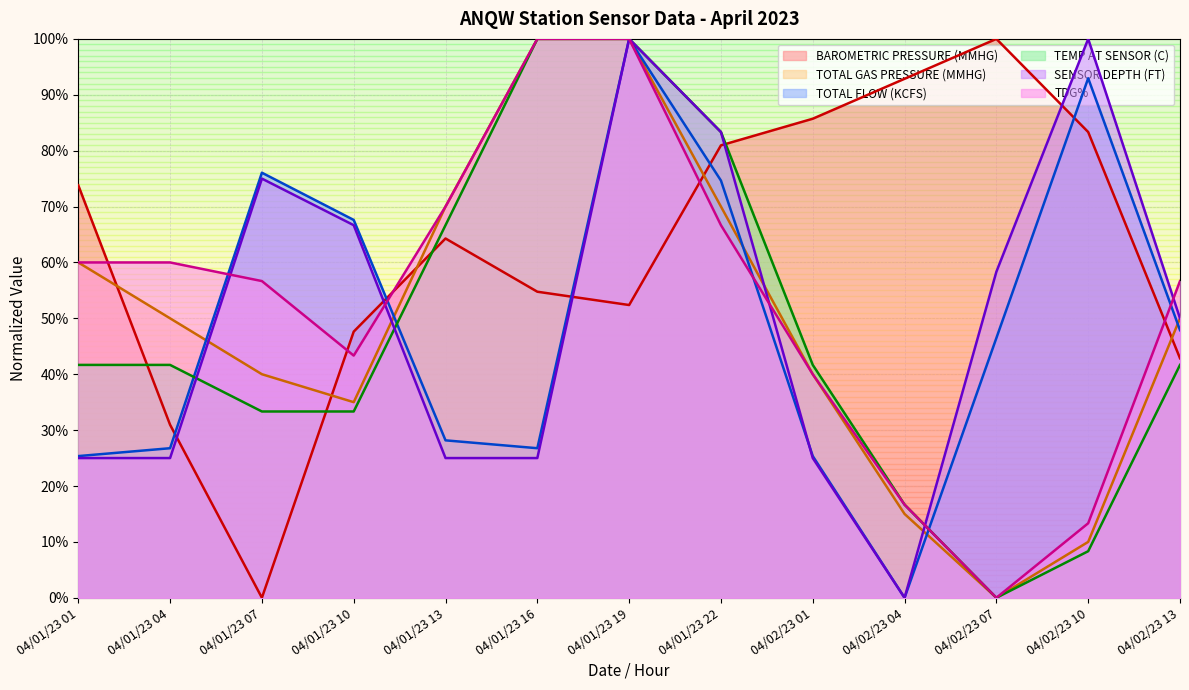

What is the maximum value shown in the chart?

100.0